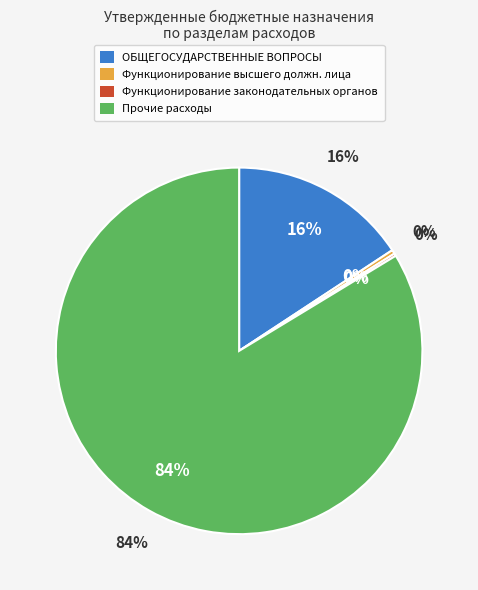

Does Функционирование законодательных органов account for over 50% of the chart?

No